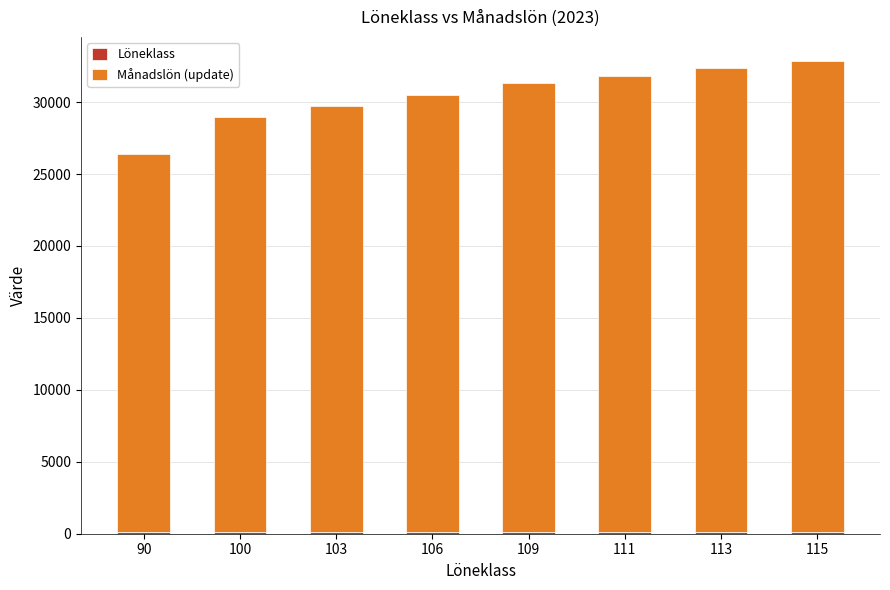

The value of Löneklass at 109 is 109. True or false?

True